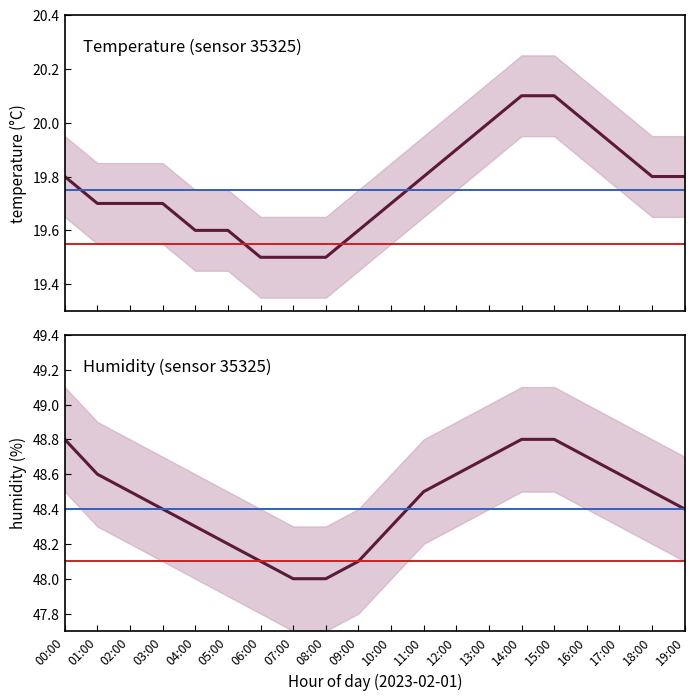

How many lines are shown in the chart?

2